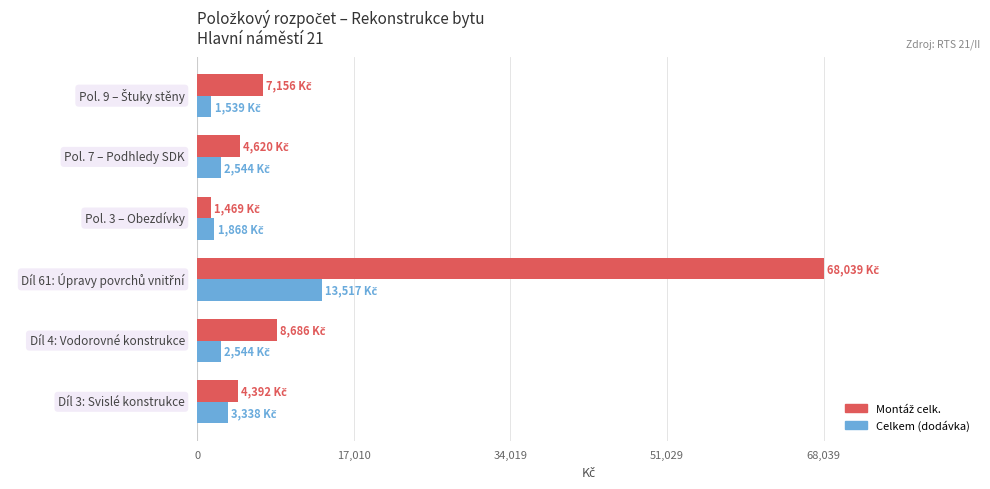

What is the average value of the Celkem (dodávka) series?

4225.1